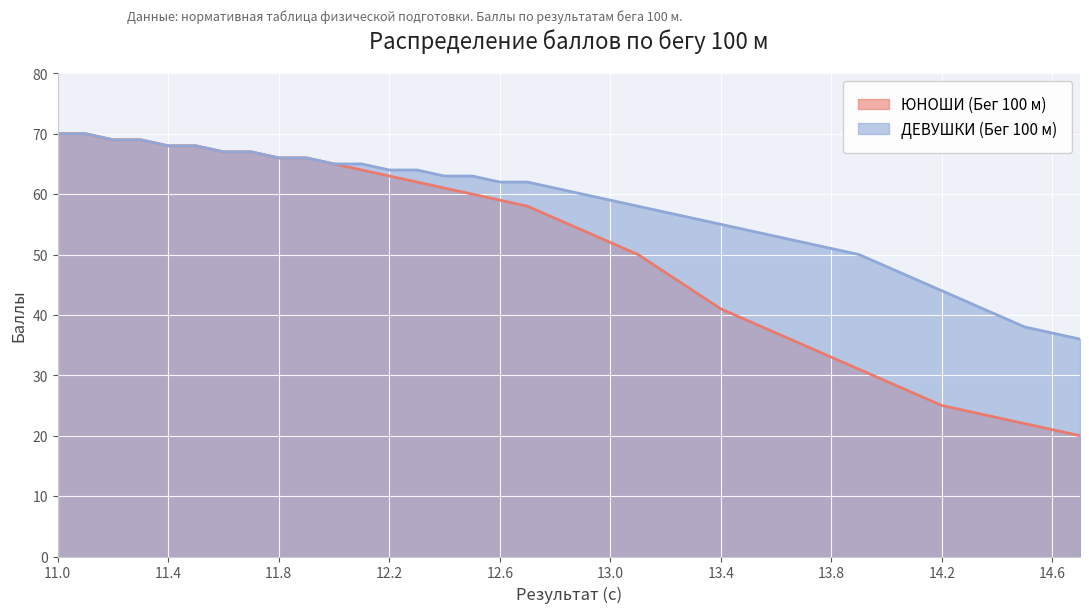

True or false: ЮНОШИ (Бег 100 м) and ДЕВУШКИ (Бег 100 м) intersect in this chart.

False